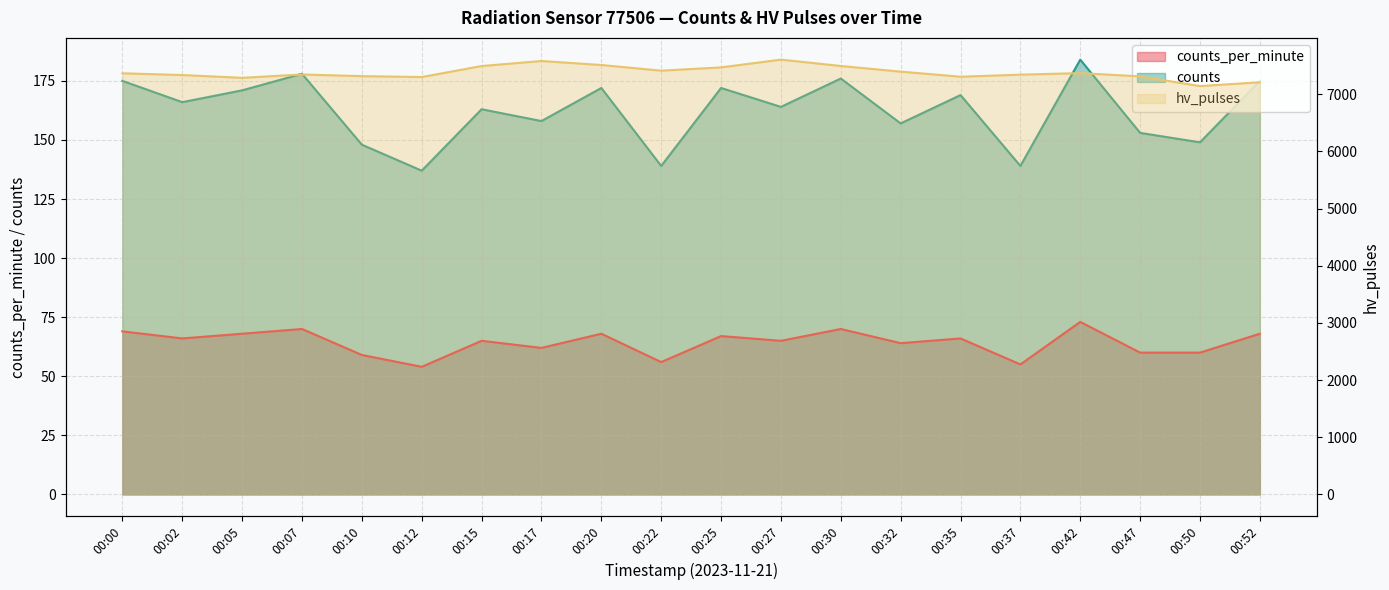

What is the average value of the counts_per_minute series?

64